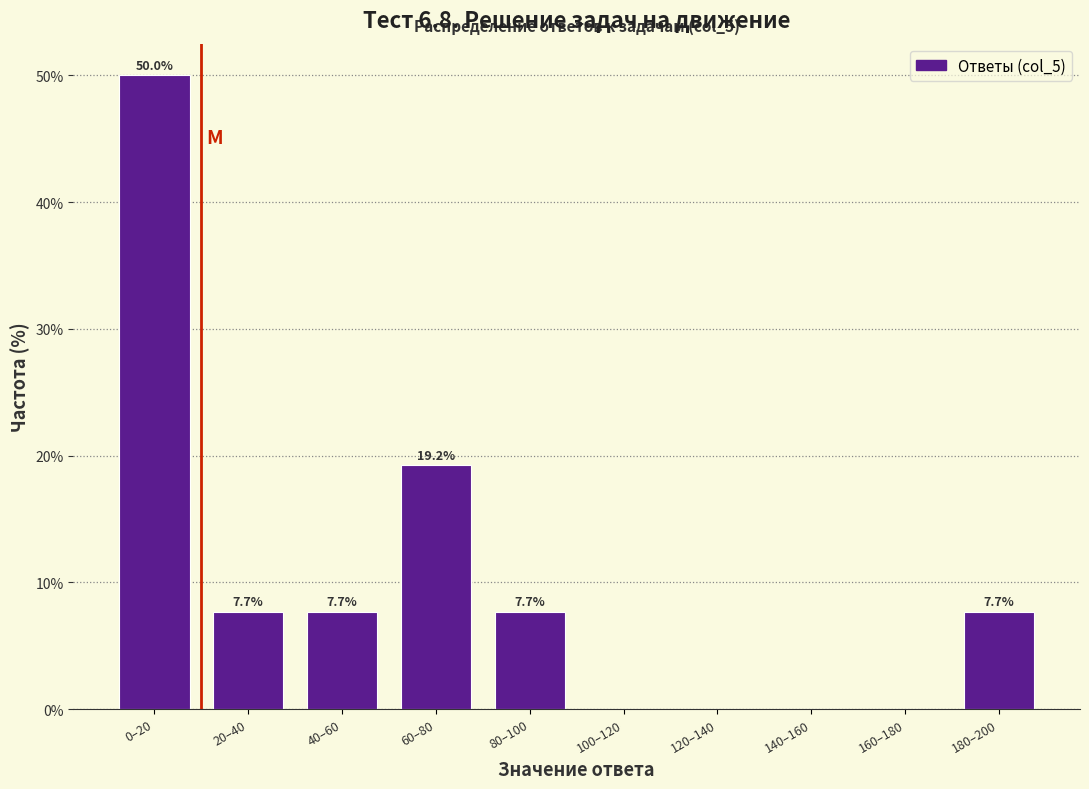

Reading left to right, list all the values displayed in this chart.

0–20=50.0	20–40=7.7	40–60=7.7	60–80=19.2	80–100=7.7	100–120=0.0	120–140=0.0	140–160=0.0	160–180=0.0	180–200=7.7